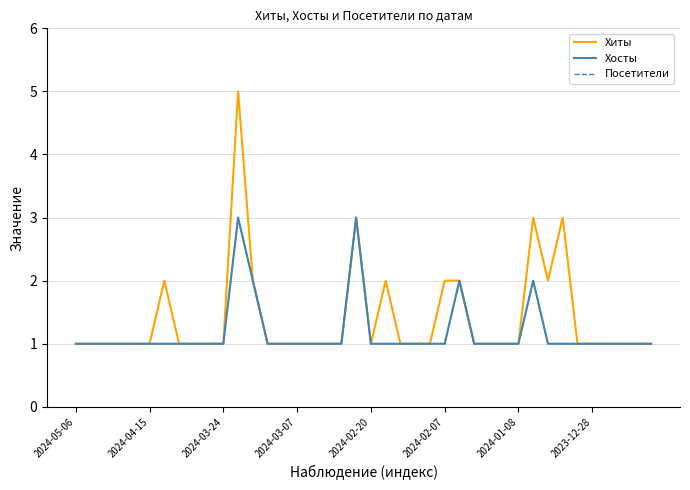

Does the chart display data point markers on the line(s)?

No